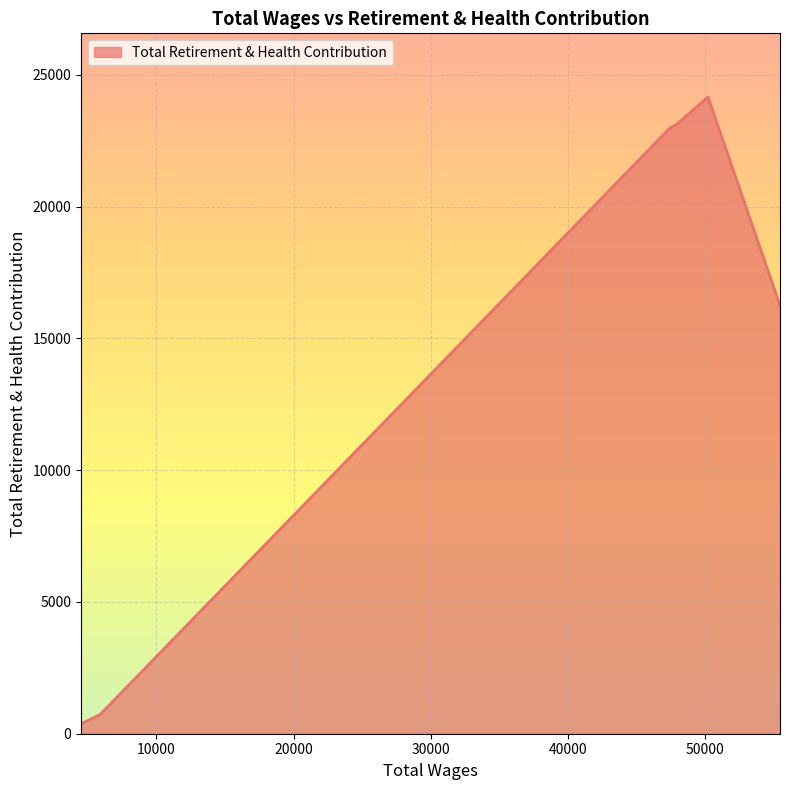

What is the greatest value displayed?

24161